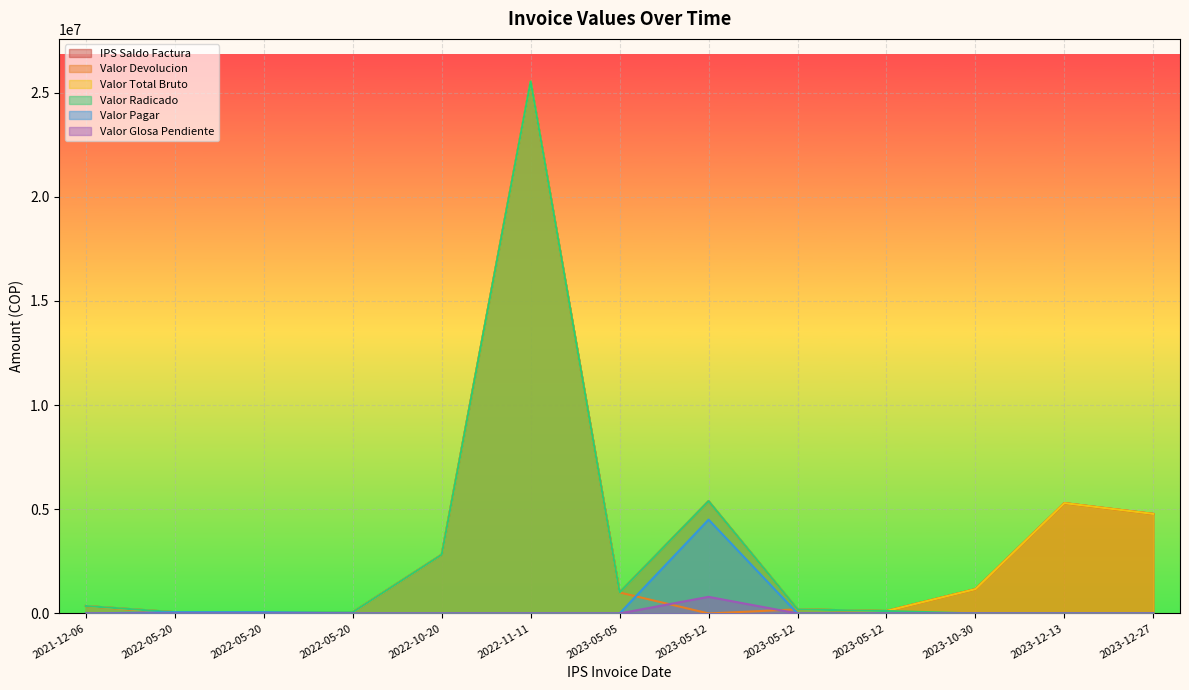

What is the highest value of the Valor Total Bruto series?

25540527